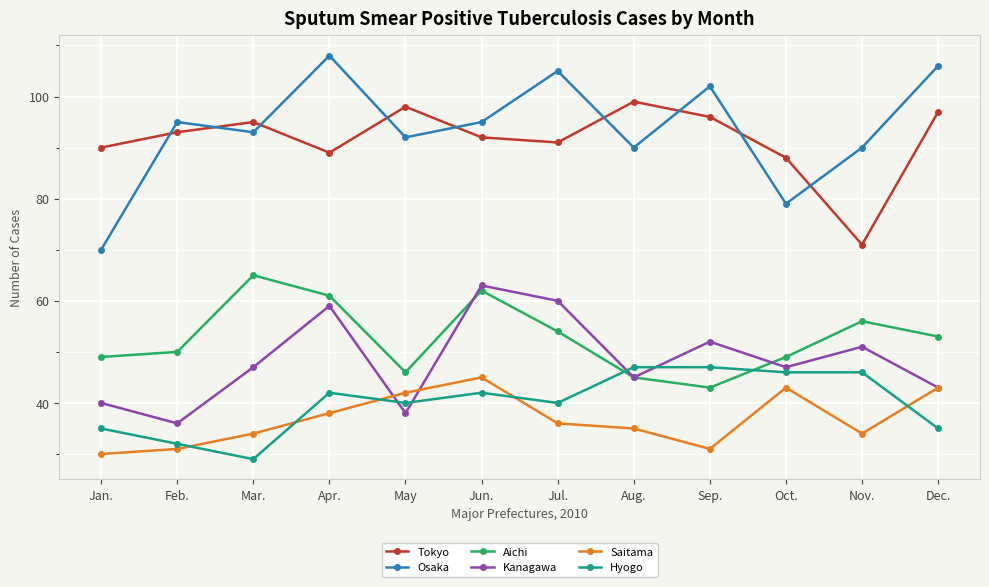

How many categories are shown in the chart?

12